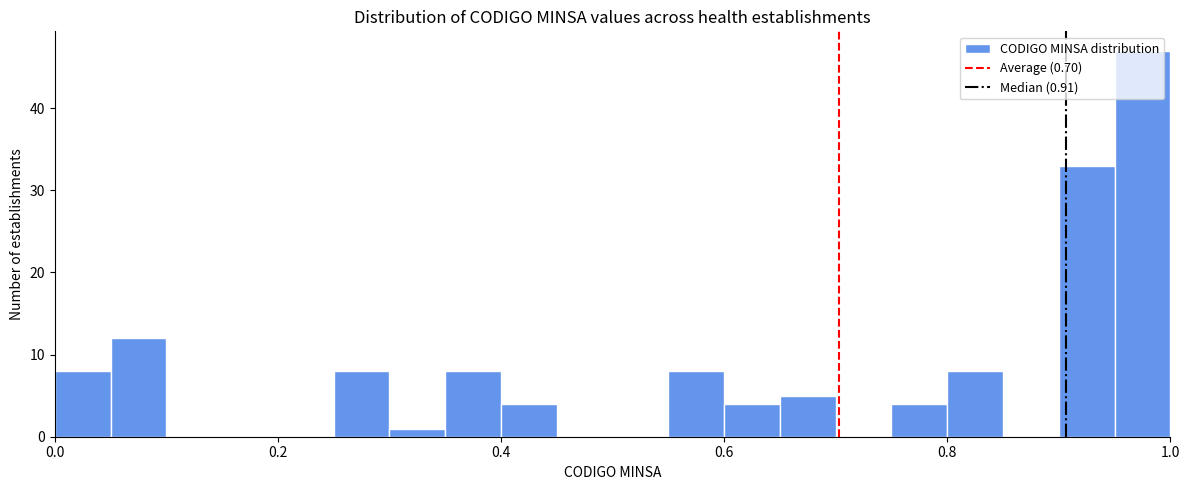

Around what value on the x-axis is the tallest bar? Give the approximate position of its centre, as read against the axis.

0.98